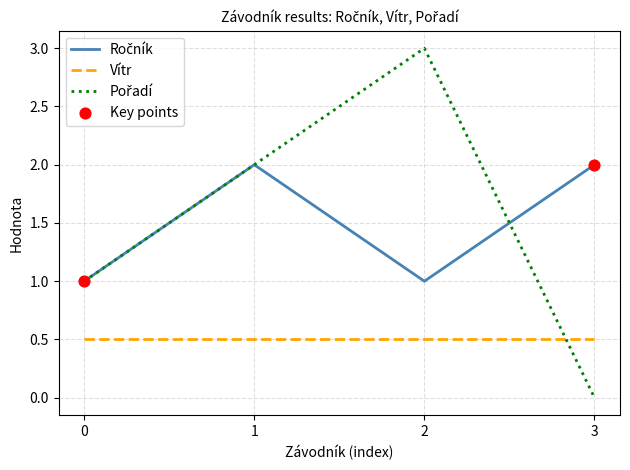

What is the spread (max minus min) of values at 2?

2.5